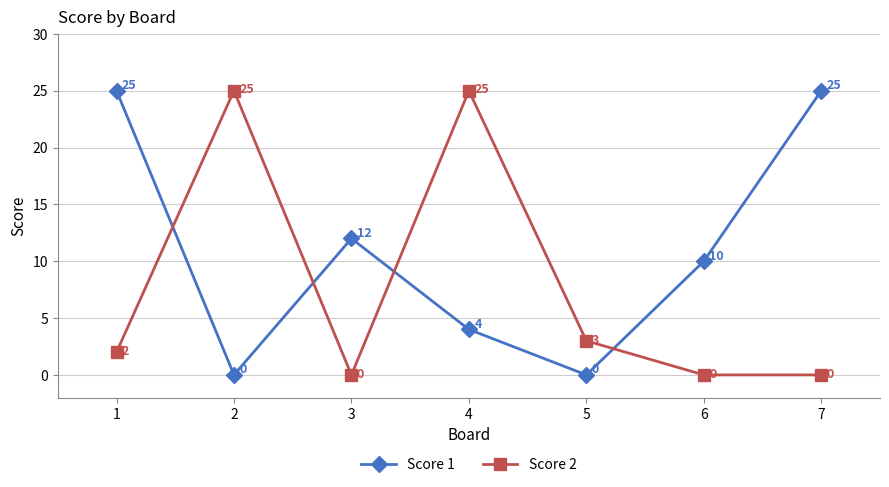

Is it true that Score 1 equals 25 at 1?

True